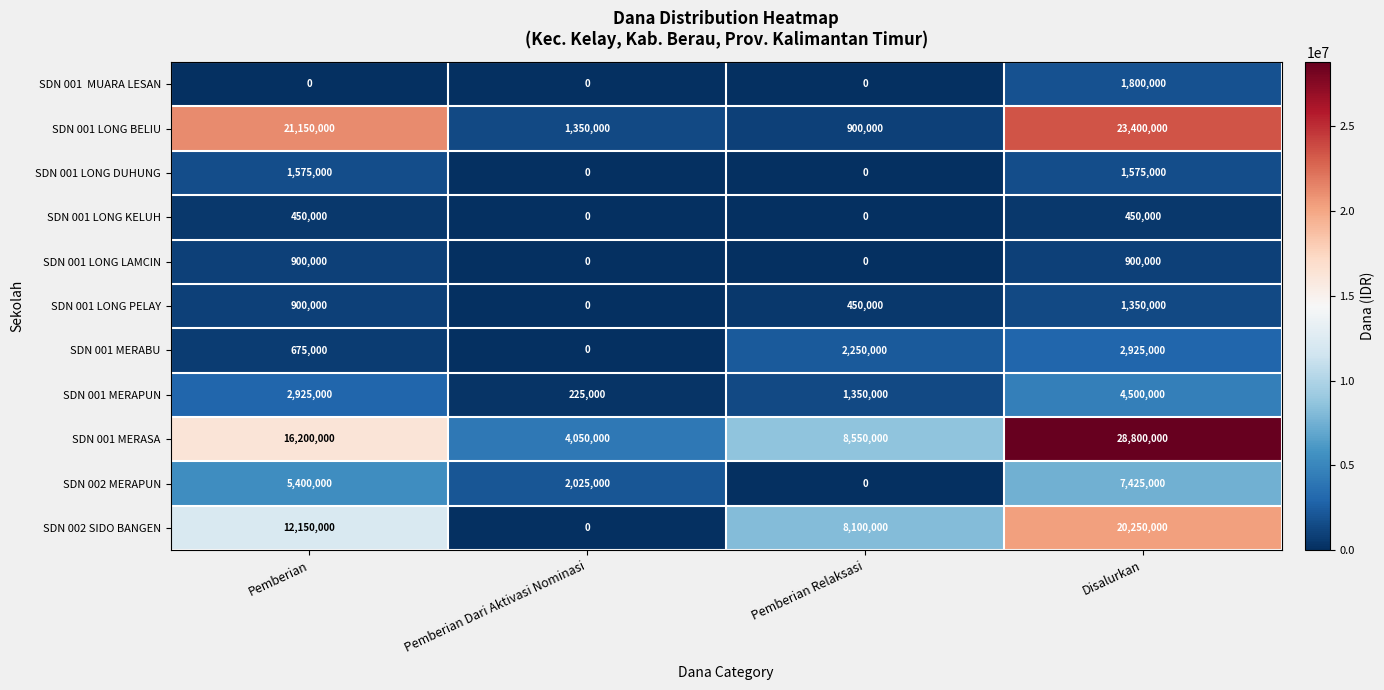

How many SDN 001 MERASA values are between 8550000 and 28800000?

3